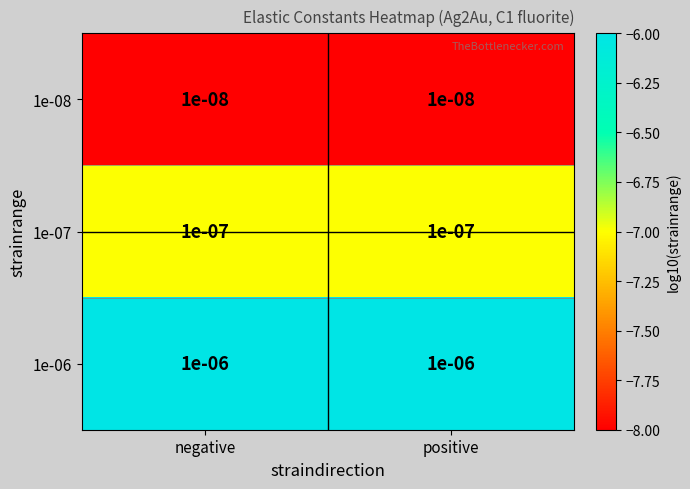

Which series has the largest total across all categories?

1e-06